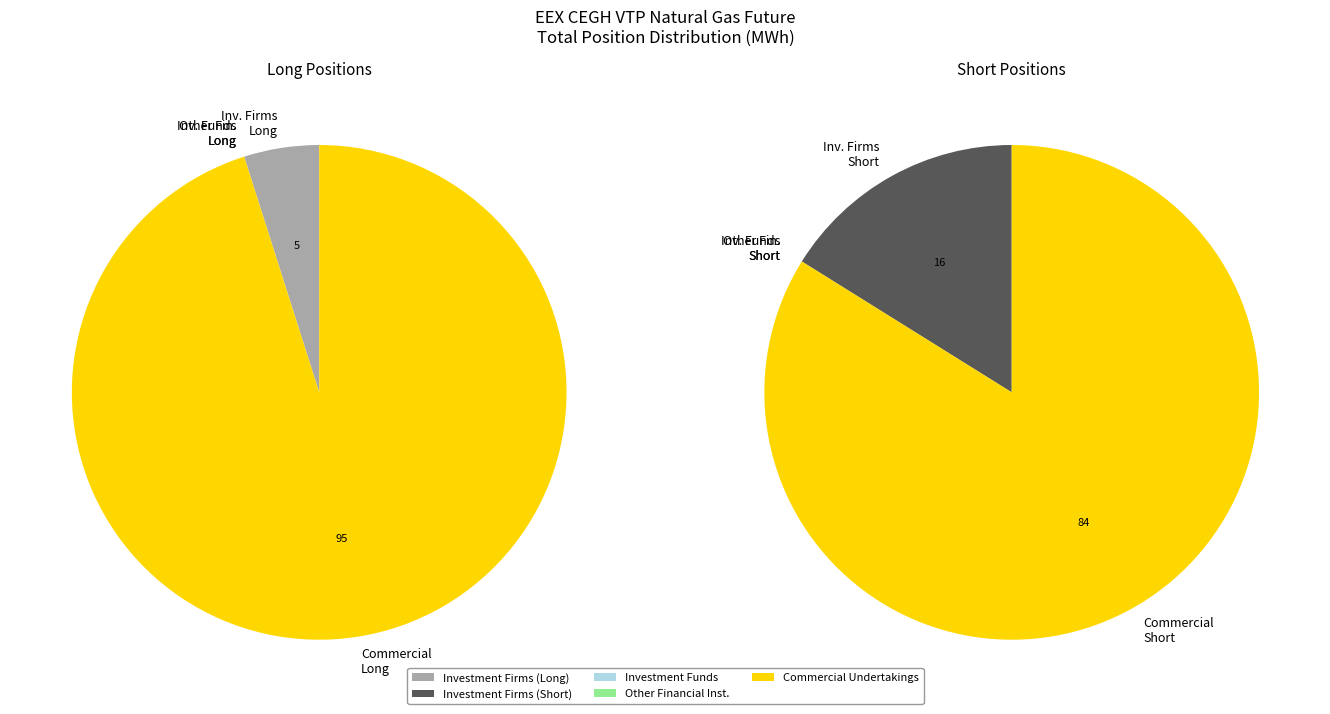

Is the sum of Investment Funds Short and Other Financial Institutions Long greater than half?

No